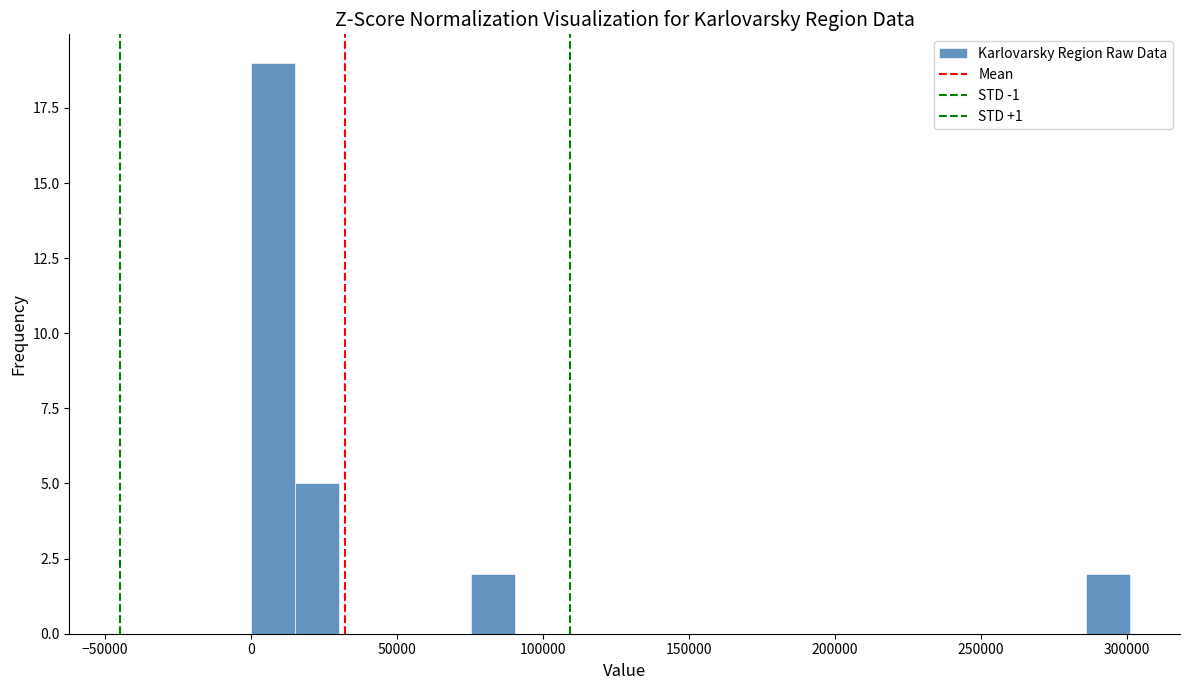

Around what value on the x-axis is the tallest bar? Give the approximate position of its centre, as read against the axis.

10000